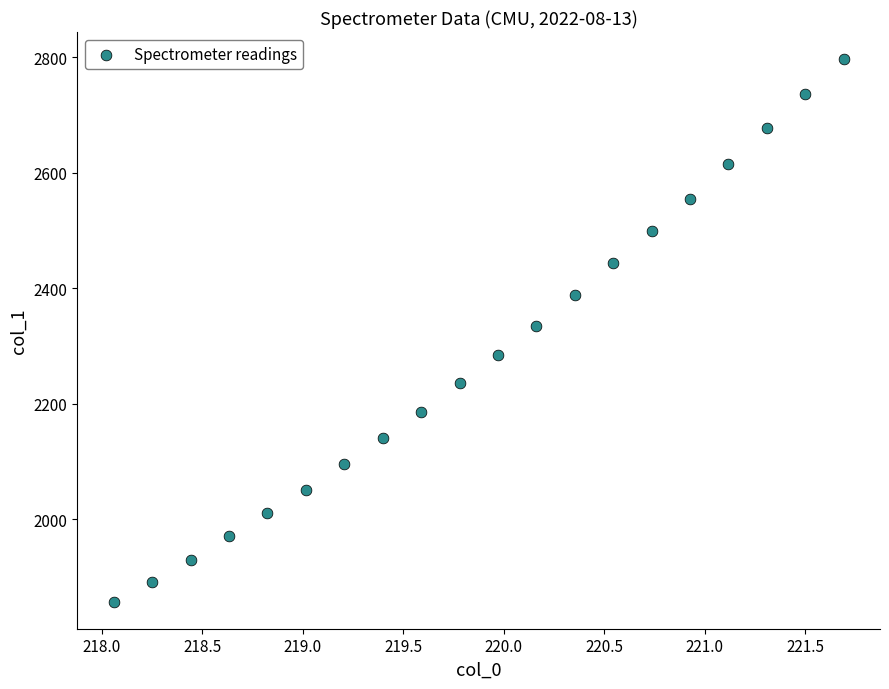

What is the range of X values (max minus min)?

3.6